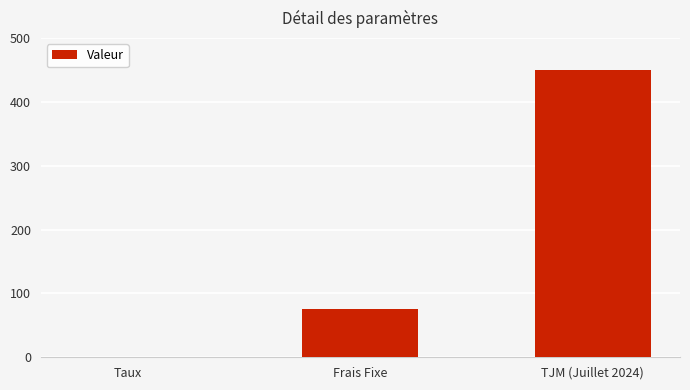

At which category does the chart reach its peak across all series?

TJM (Juillet 2024)